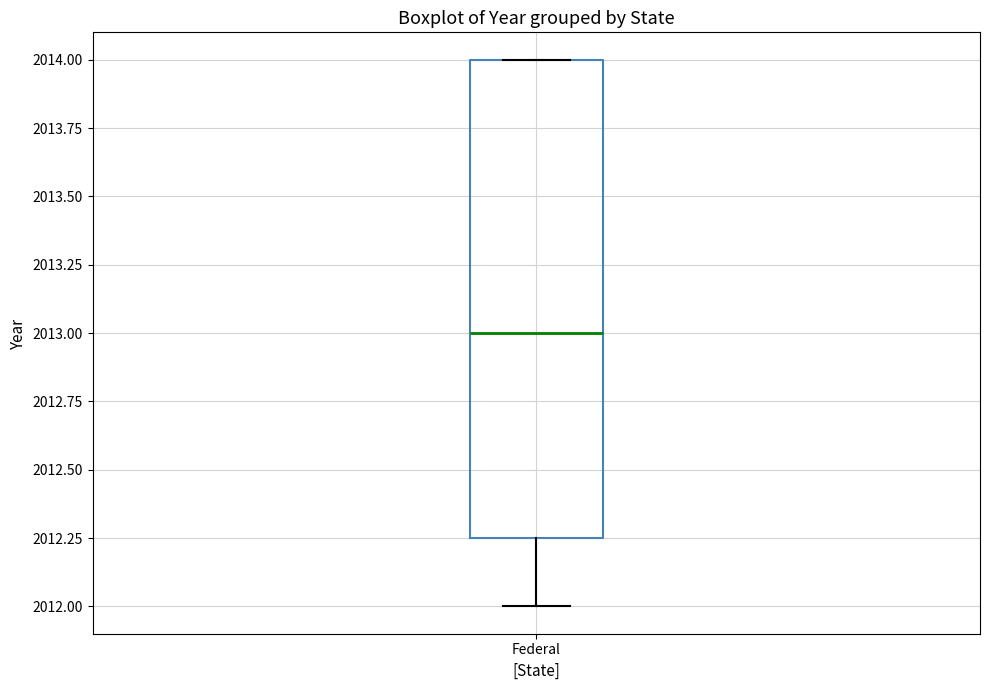

Read this box plot against the y-axis: the position of the median line, the range covered by the box, and the ends of both whiskers. The values are not printed on the chart, so give them approximately, as read against the axis.

median 2013.00, box 2012.25 to 2014.00, whiskers 2012.00 to 2014.00